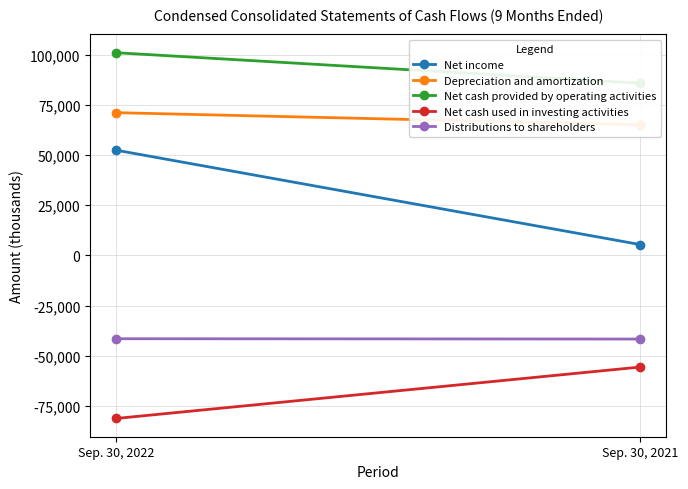

Count the number of categories in the chart.

2